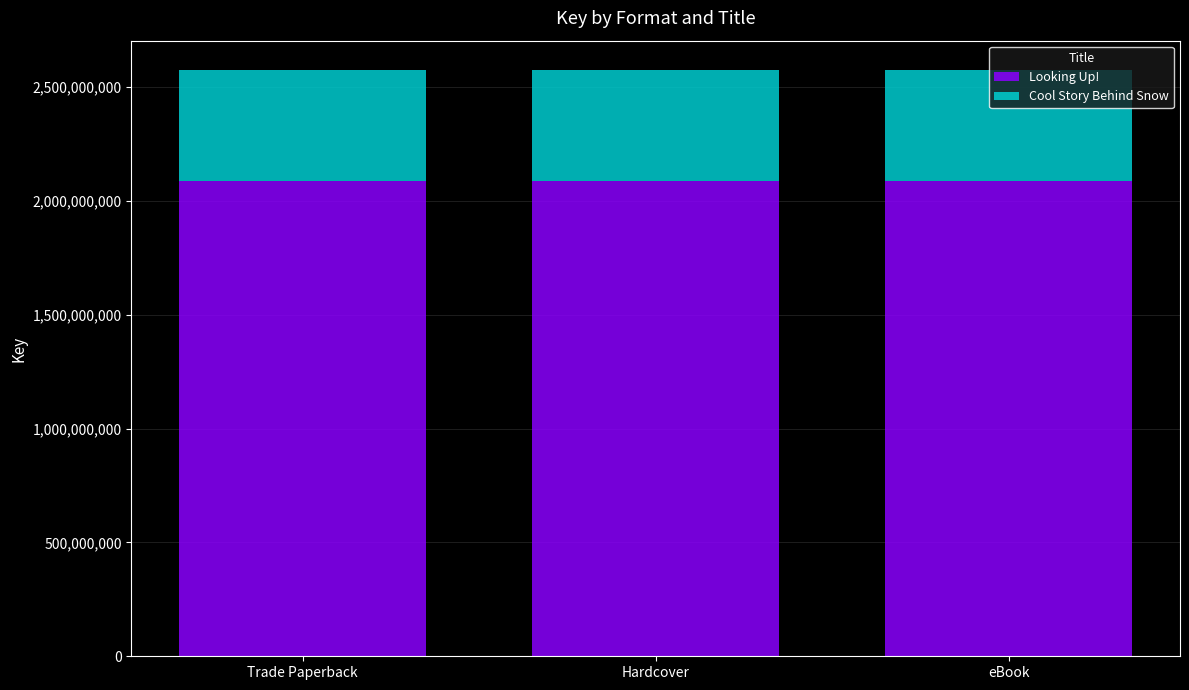

What is the total value across all series at eBook?

2575079522